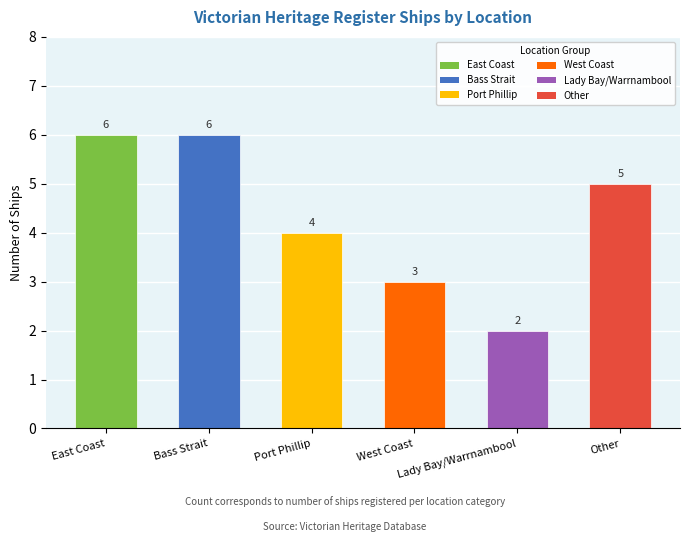

Reading right to left, what are all the values shown in this chart?

5	2	3	4	6	6